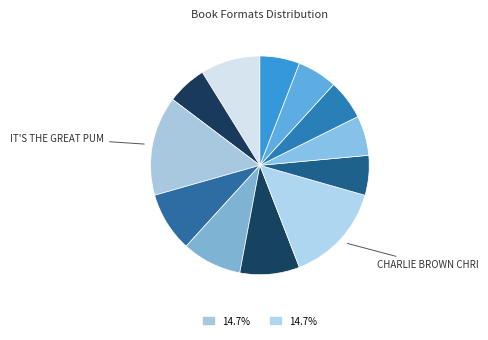

Count the number of slices in the pie.

12